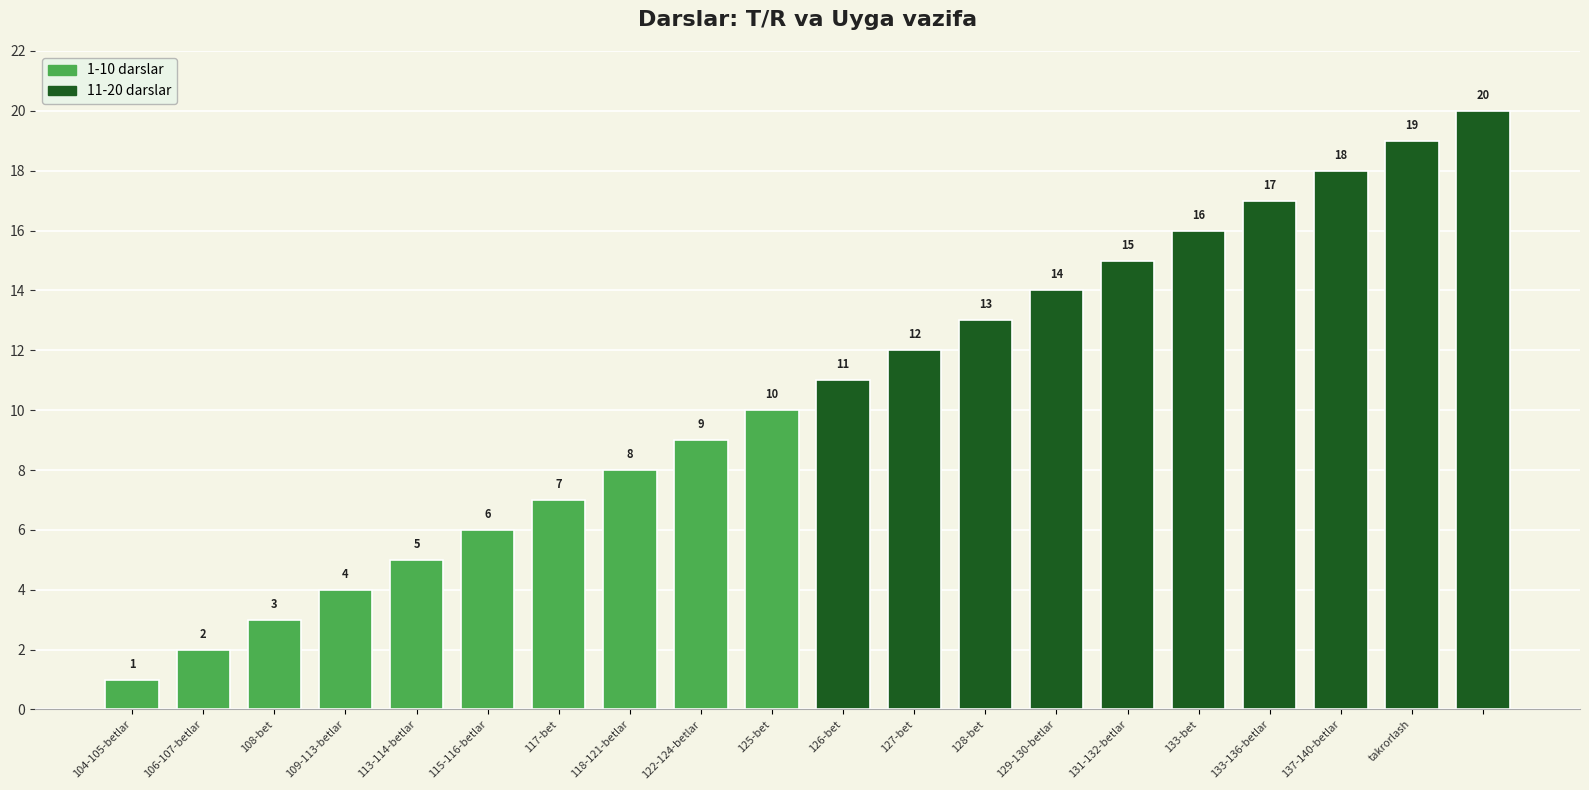

What is the greatest value displayed?

20